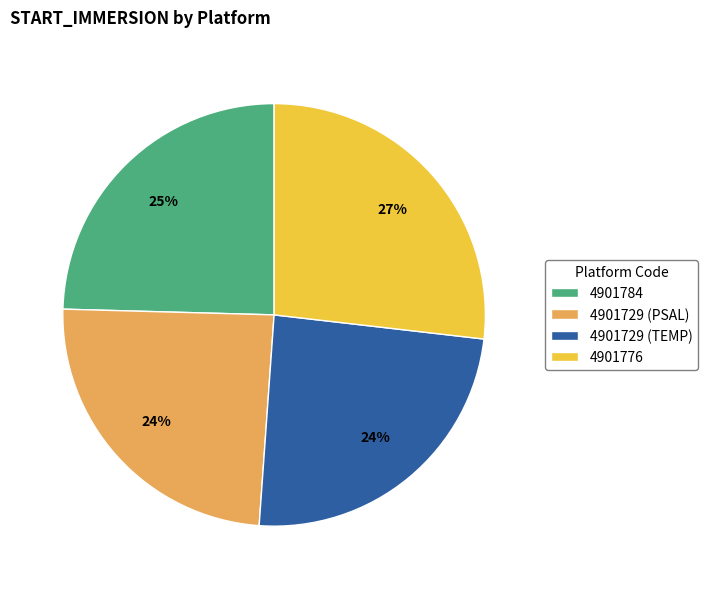

Combined, do 4901784 and 4901776 account for over 50%?

Yes